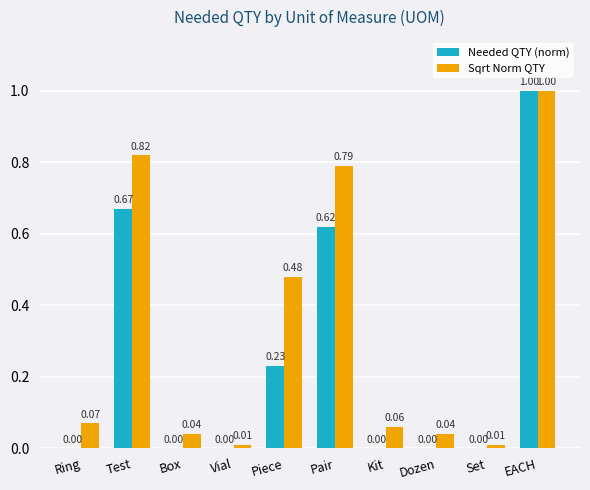

At which label does Needed QTY (norm) reach its peak?

EACH